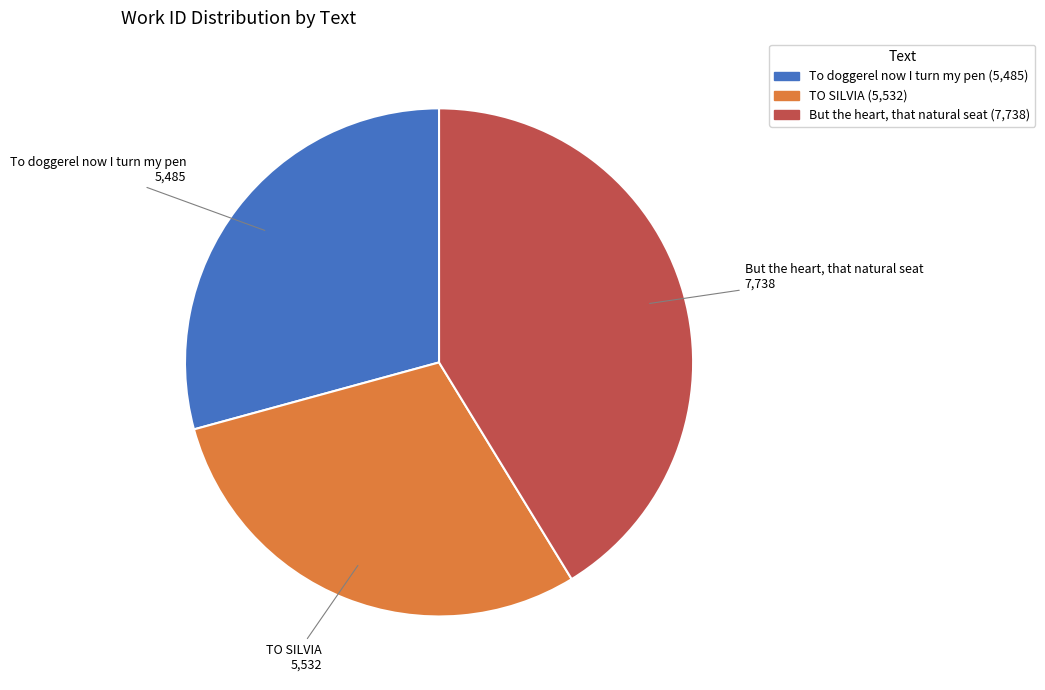

Which category has the biggest portion of the pie?

But the heart, that natural seat